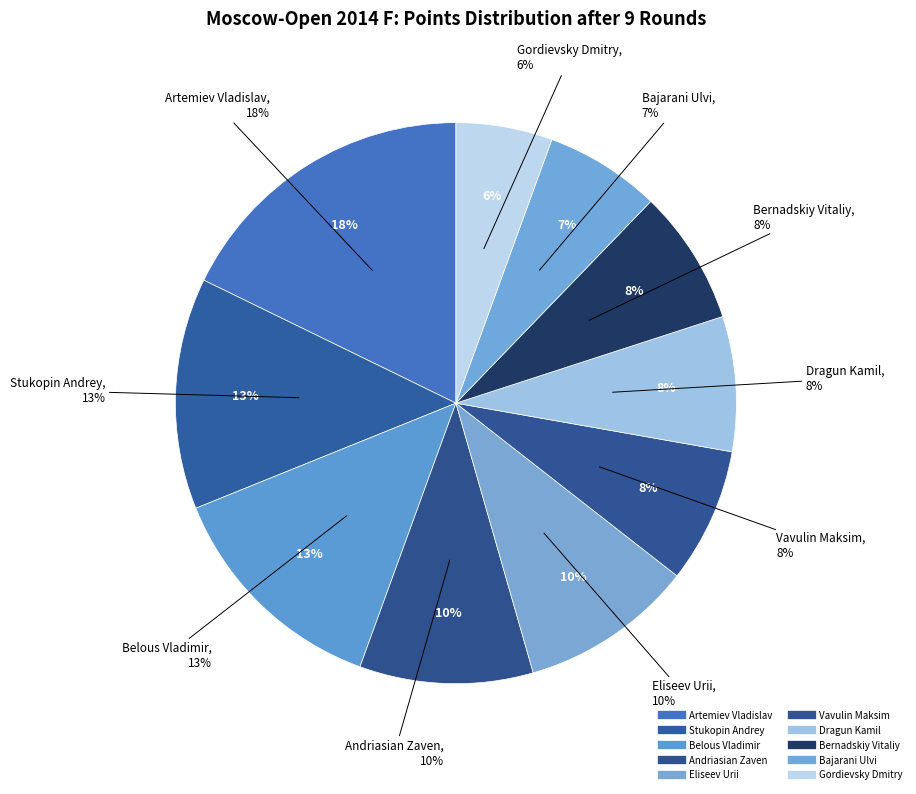

Which slice is the smallest?

Gordievsky Dmitry